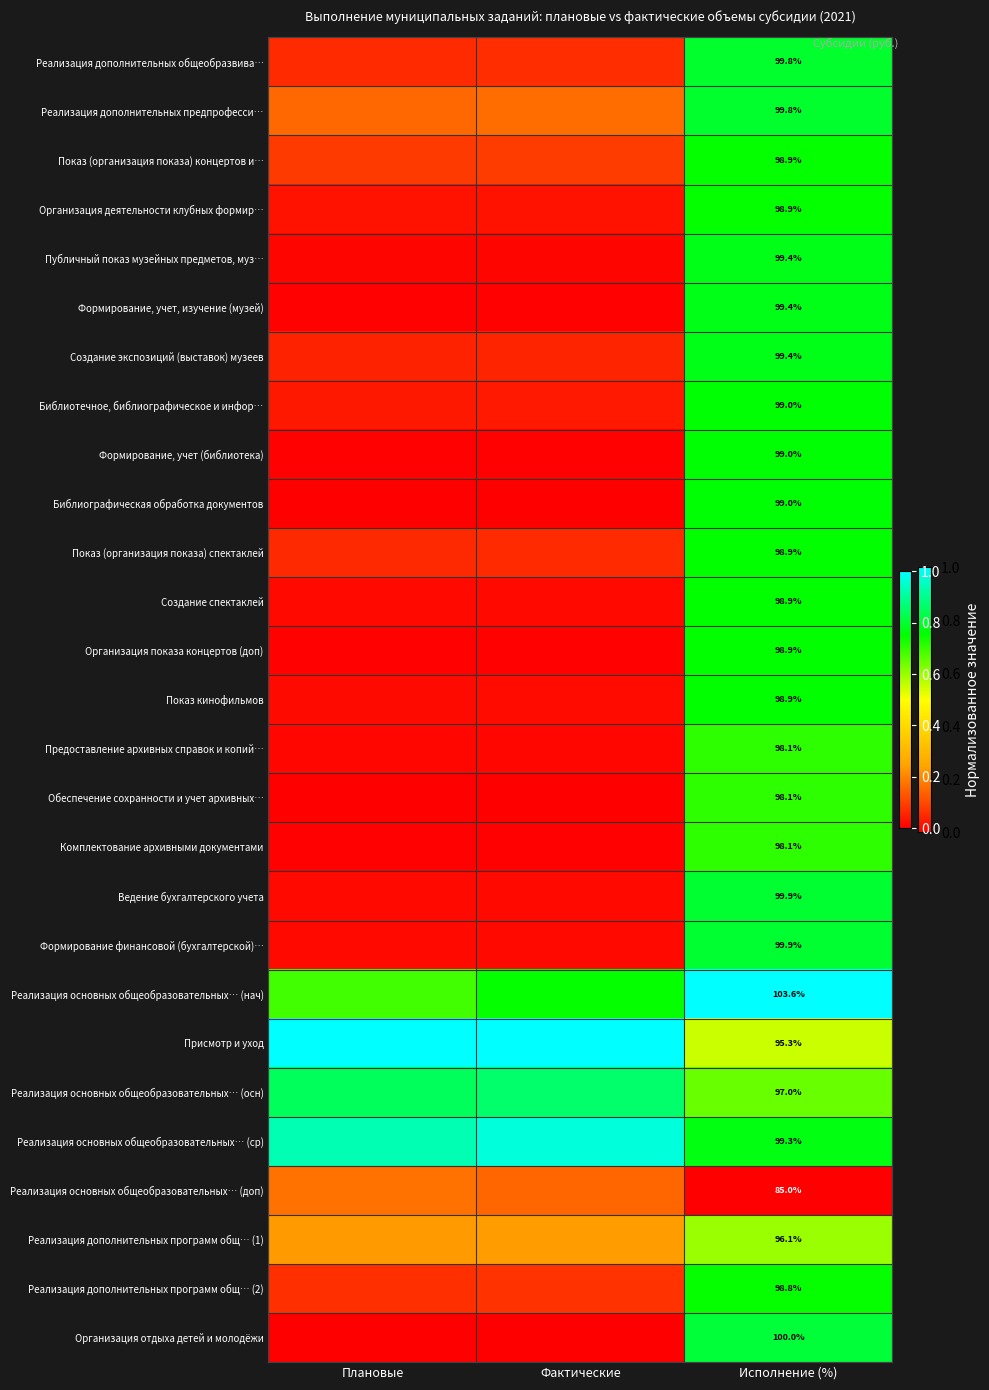

Rank the series by their maximum value, from lowest to highest.

Реализация основных общеобразовательных… (доп), Реализация дополнительных программ общ… (1), Обеспечение сохранности и учет архивных…, Предоставление архивных справок и копий…, Комплектование архивными документами, Реализация дополнительных программ общ… (2), Организация деятельности клубных формир…, Показ (организация показа) концертов и…, Создание спектаклей, Показ кинофильмов, Показ (организация показа) спектаклей, Организация показа концертов (доп), Библиотечное, библиографическое и инфор…, Формирование, учет (библиотека), Библиографическая обработка документов, Создание экспозиций (выставок) музеев, Формирование, учет, изучение (музей), Публичный показ музейных предметов, муз…, Реализация дополнительных общеобразвива…, Реализация дополнительных предпрофесси…, Формирование финансовой (бухгалтерской)…, Ведение бухгалтерского учета, Организация отдыха детей и молодёжи, Реализация основных общеобразовательных… (осн), Реализация основных общеобразовательных… (ср), Реализация основных общеобразовательных… (нач), Присмотр и уход